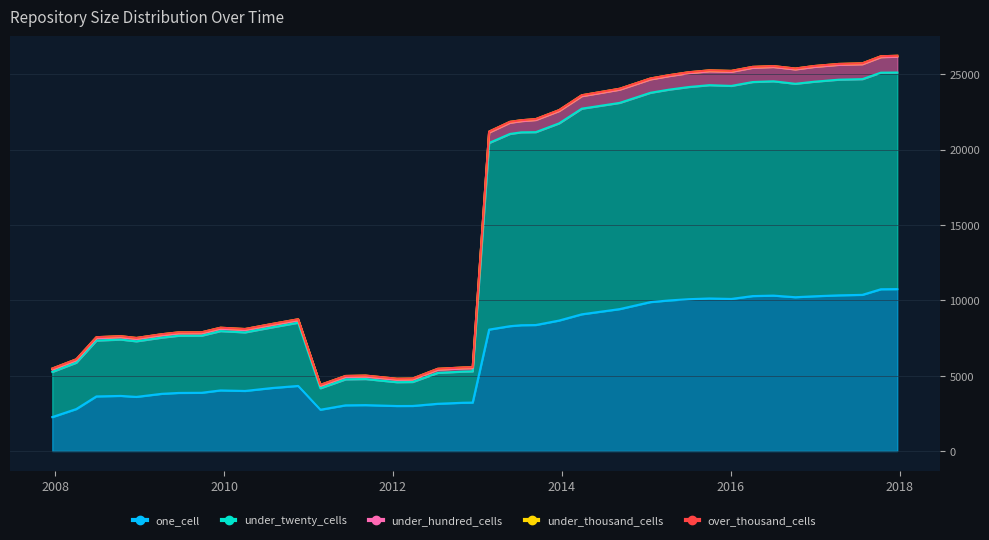

At how many categories does at least one series exceed 2960?

40